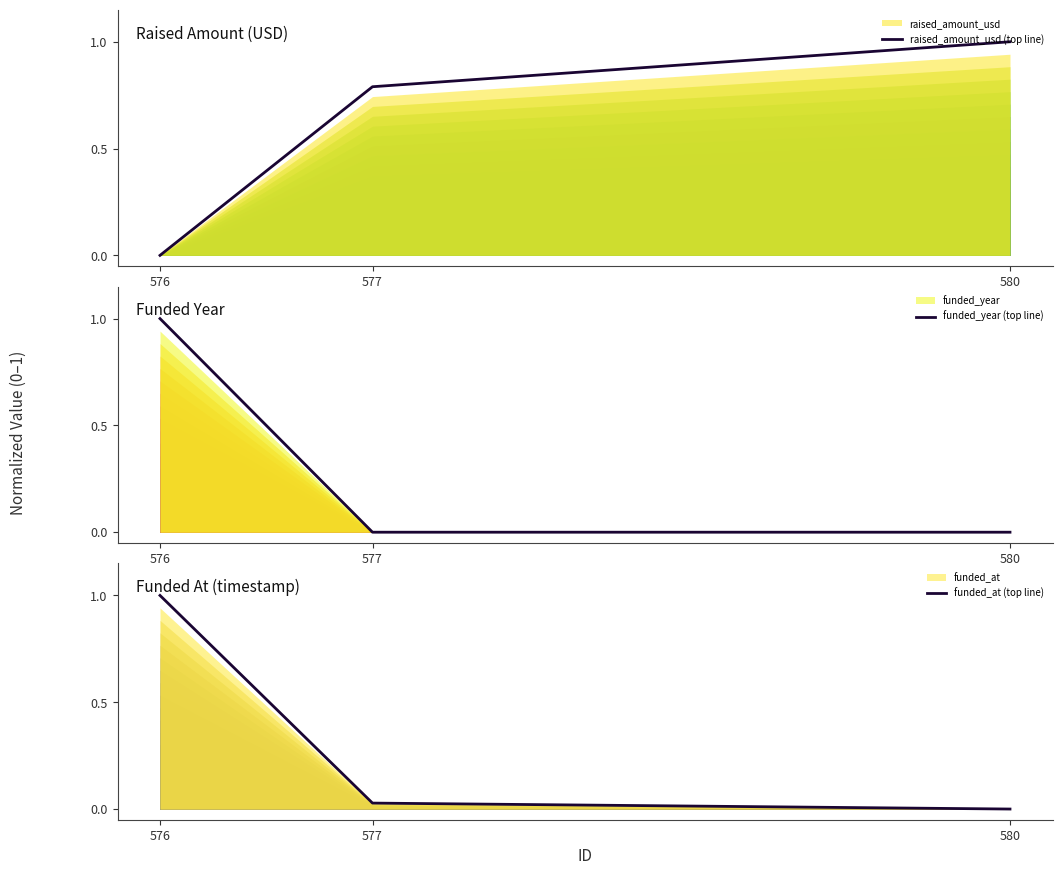

Count the number of categories in the chart.

3